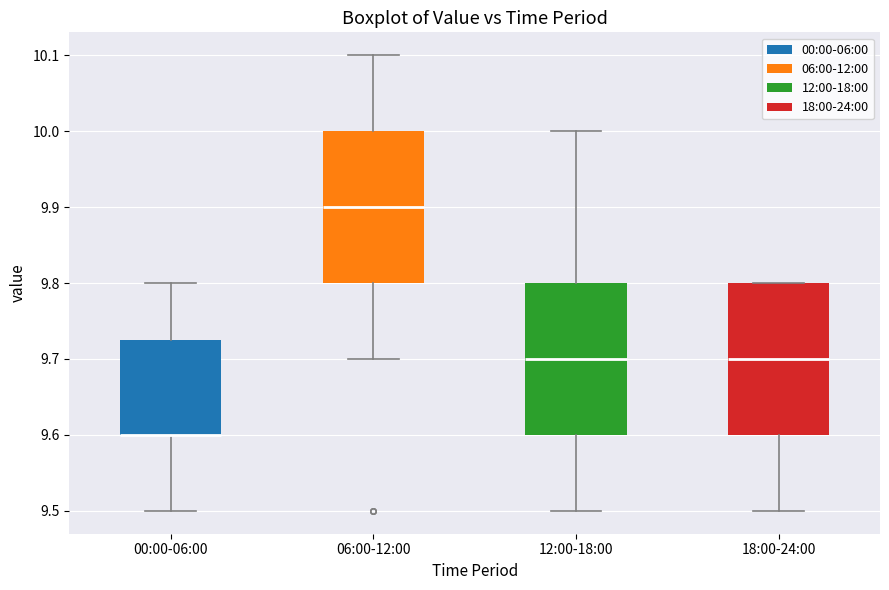

Reading left to right, transcribe this box plot: for each box, give where its median line is, the range the box spans, and where its two whiskers end, as read against the y-axis. The values are not printed on the chart, so give them approximately, as read against the axis.

00:00-06:00: median 9.60 (drawn on the box's lower edge), box 9.60 to 9.73, whiskers 9.50 to 9.80
06:00-12:00: median 9.90, box 9.80 to 10.00, whiskers 9.70 to 10.10
12:00-18:00: median 9.70, box 9.60 to 9.80, whiskers 9.50 to 10.00
18:00-24:00: median 9.70, box 9.60 to 9.80, whiskers 9.50 to 9.80